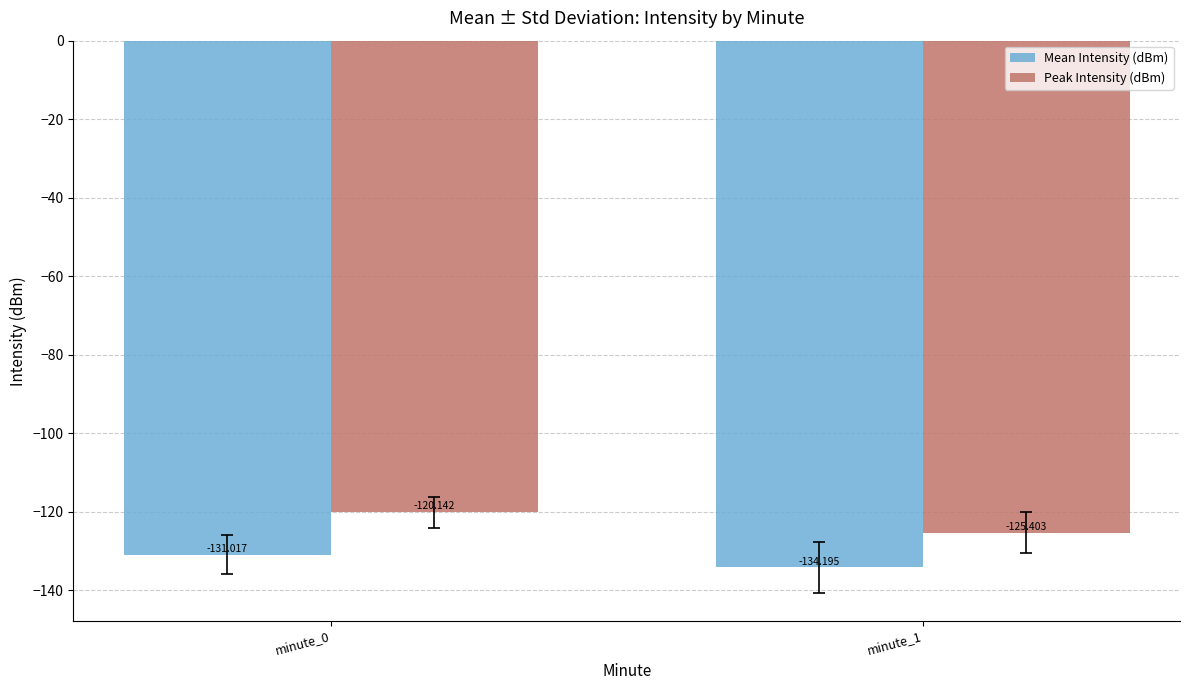

What is the minimum value shown in the chart?

-134.2